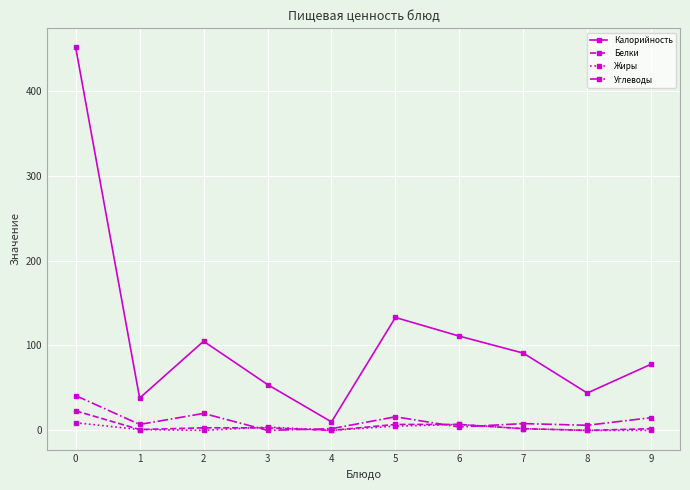

True or false: Калорийность has a value of 153 at 7.

False